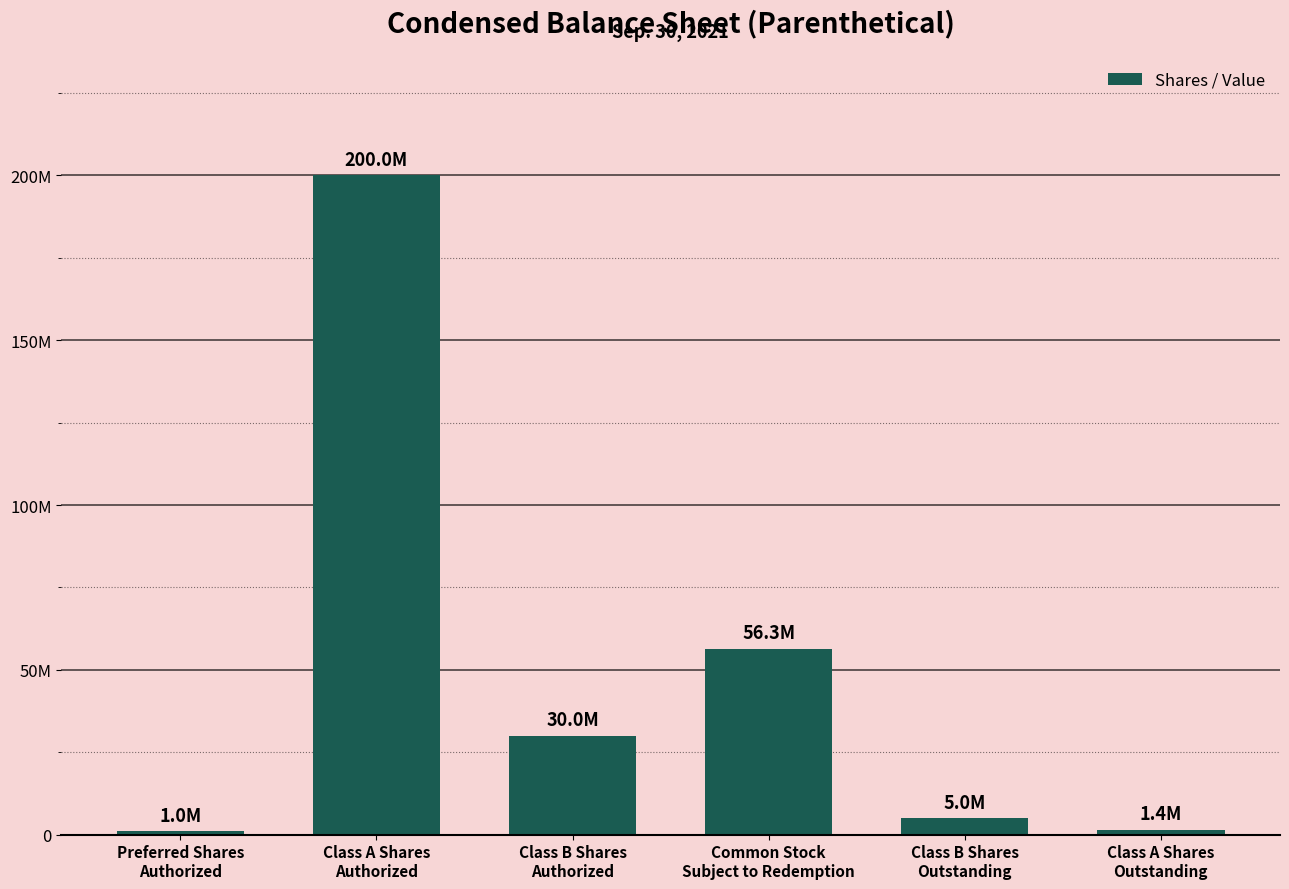

At which label is the value closest to 100500000?

Common Stock
Subject to Redemption